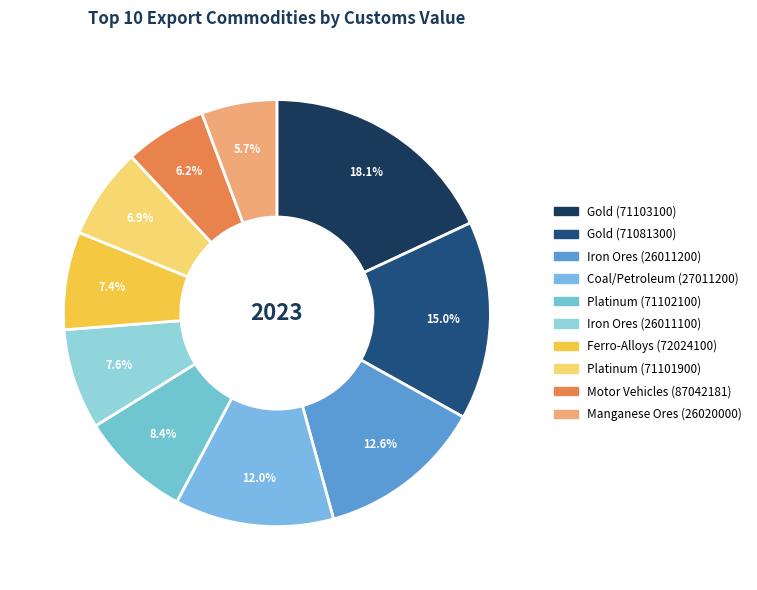

True or false: Iron Ores (26011100) accounts for 2% of the total.

False